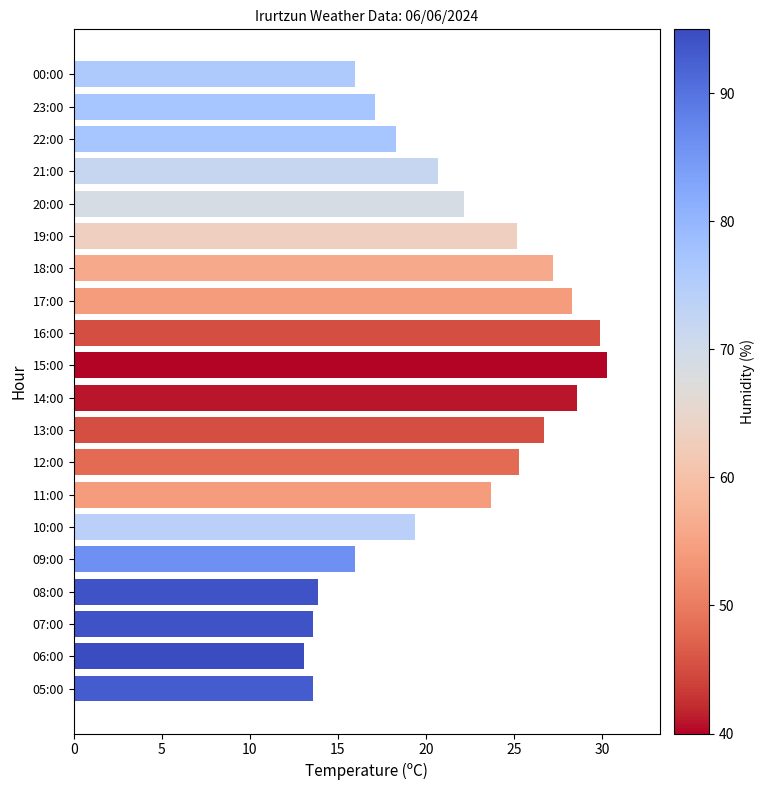

Which category has the highest value across all series?

15:00